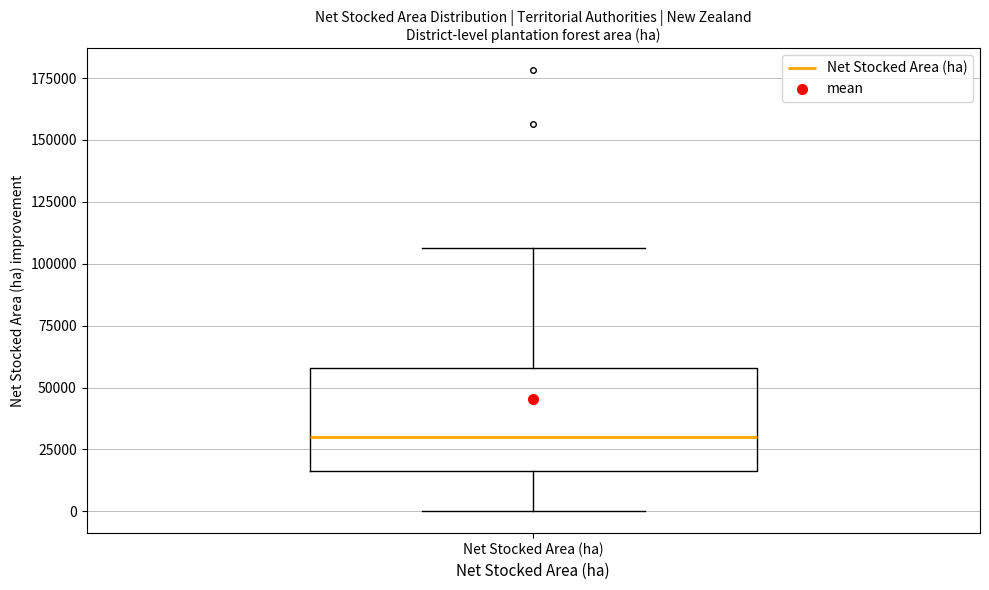

Where does the lower whisker of the box for Net Stocked Area (ha) end on the y-axis? The values are not printed on the chart, so give them approximately, as read against the axis.

0